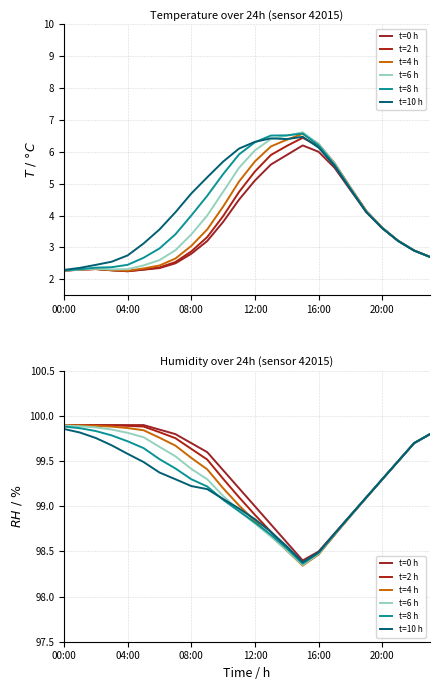

Which series has the widest spread of values?

t=4 h